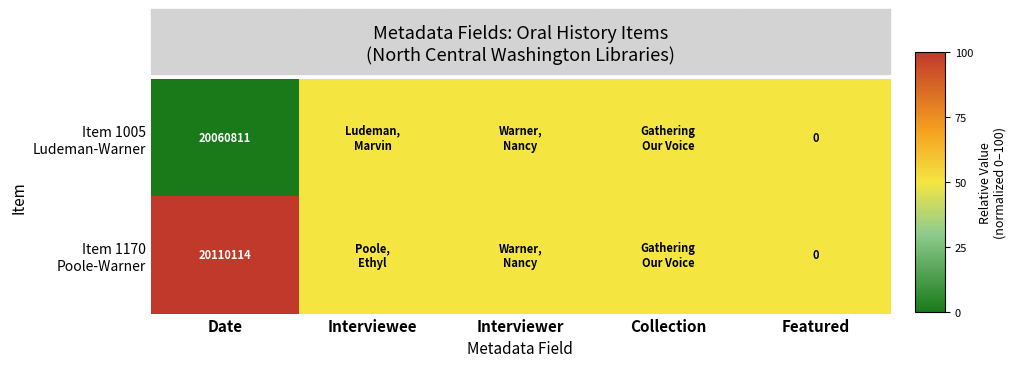

Which has a higher value, Date or Interviewer?

Interviewer